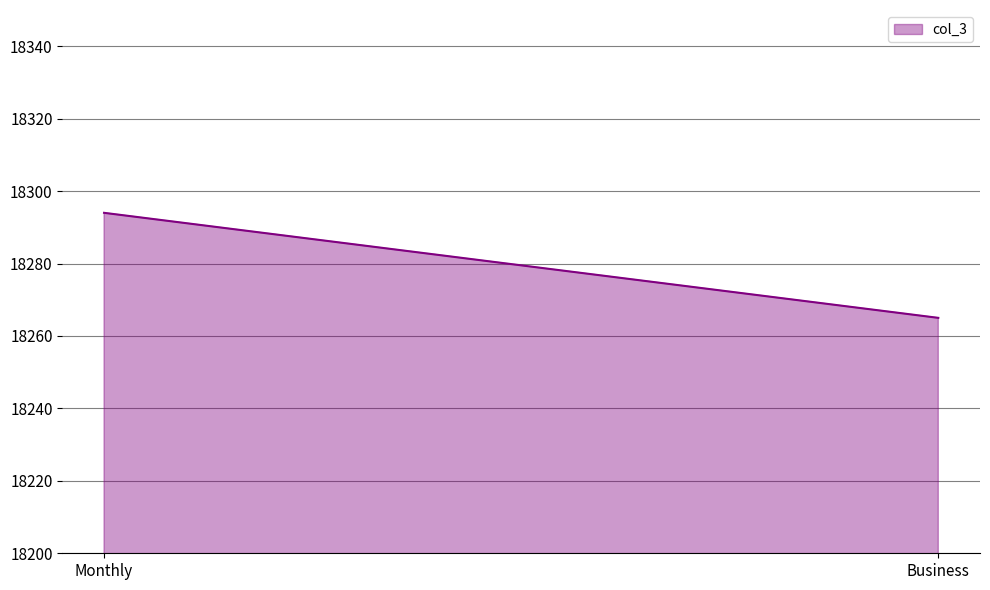

What is the ratio of the value at Monthly to the value at Business?

1.0